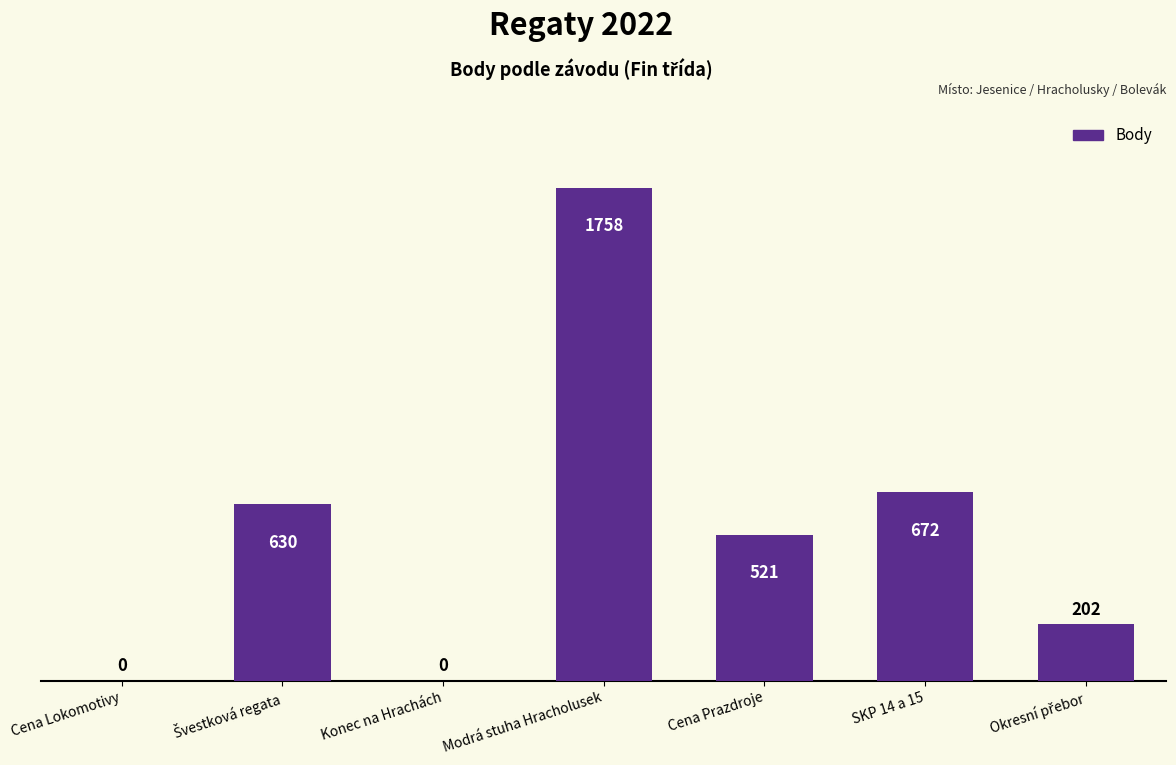

What is the sum of all values?

3783